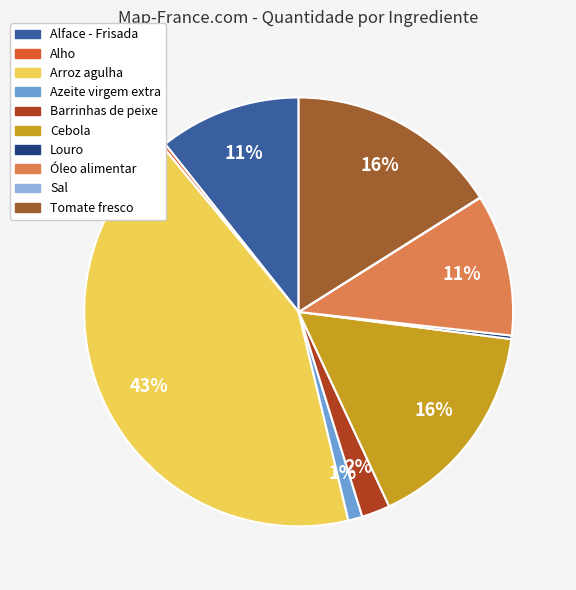

Which slice is the smallest?

Sal